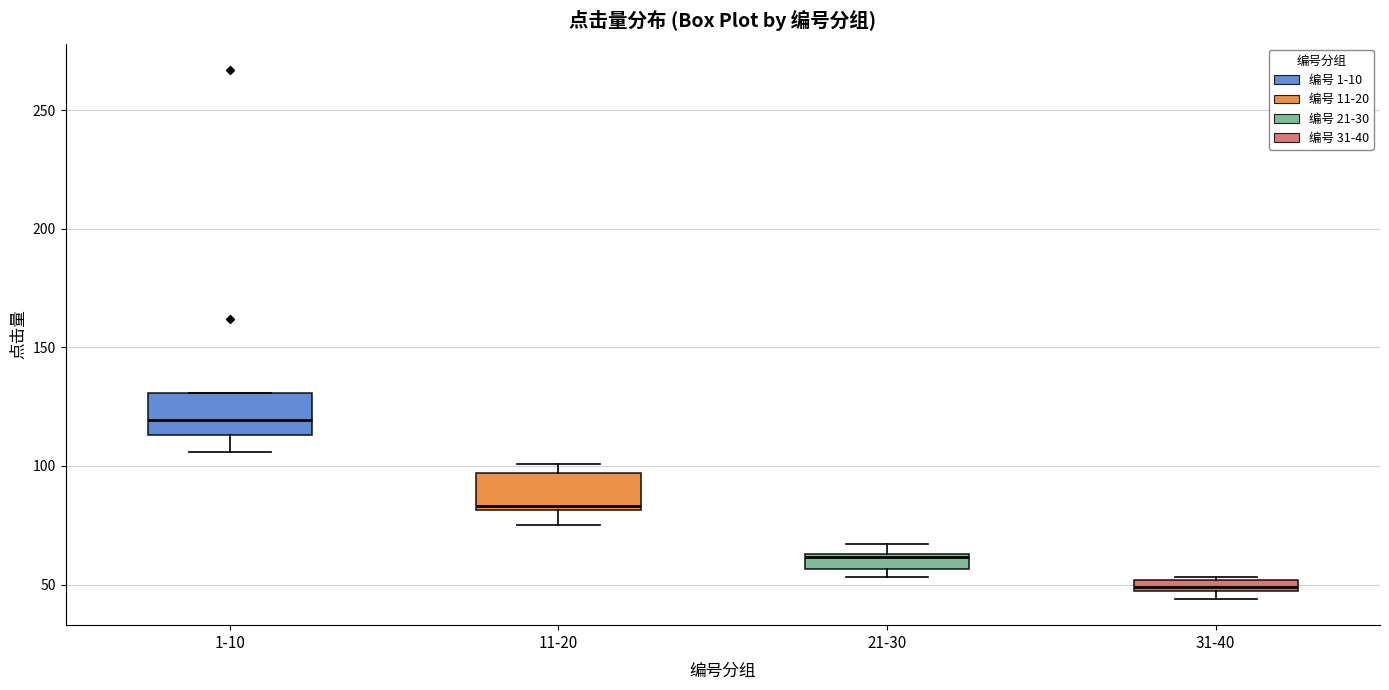

Where is the lower edge of the box for 21-30 on the y-axis? The values are not printed on the chart, so give them approximately, as read against the axis.

55